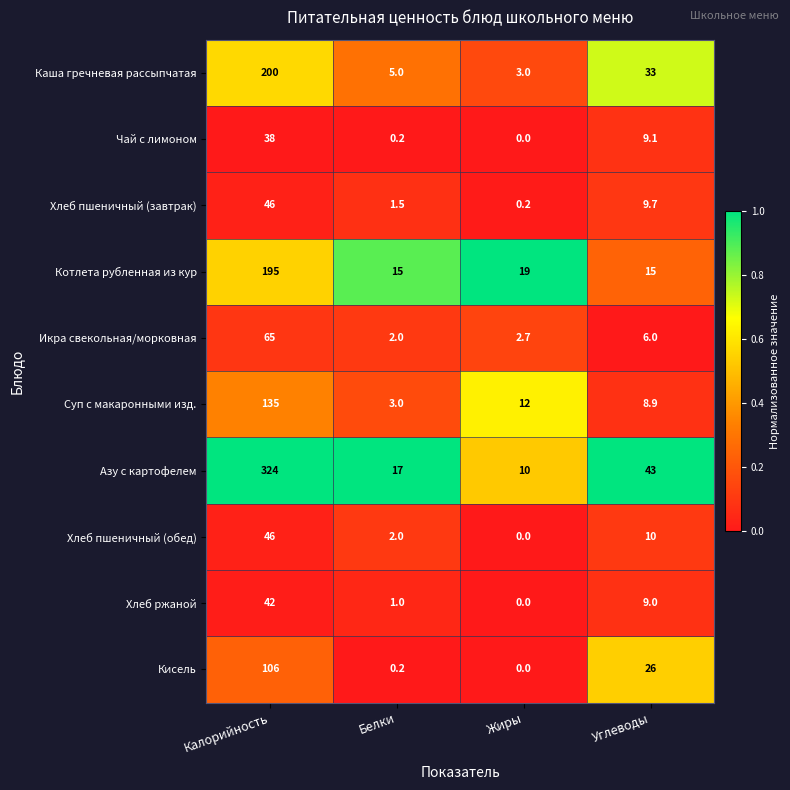

What value does the Суп с макаронными изд. series have at Калорийность?

135.0